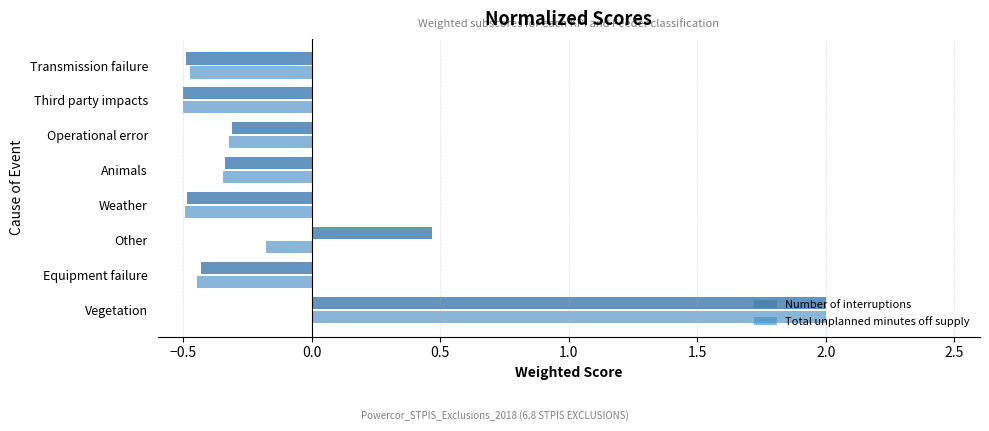

How many values in Number of interruptions are above zero?

2